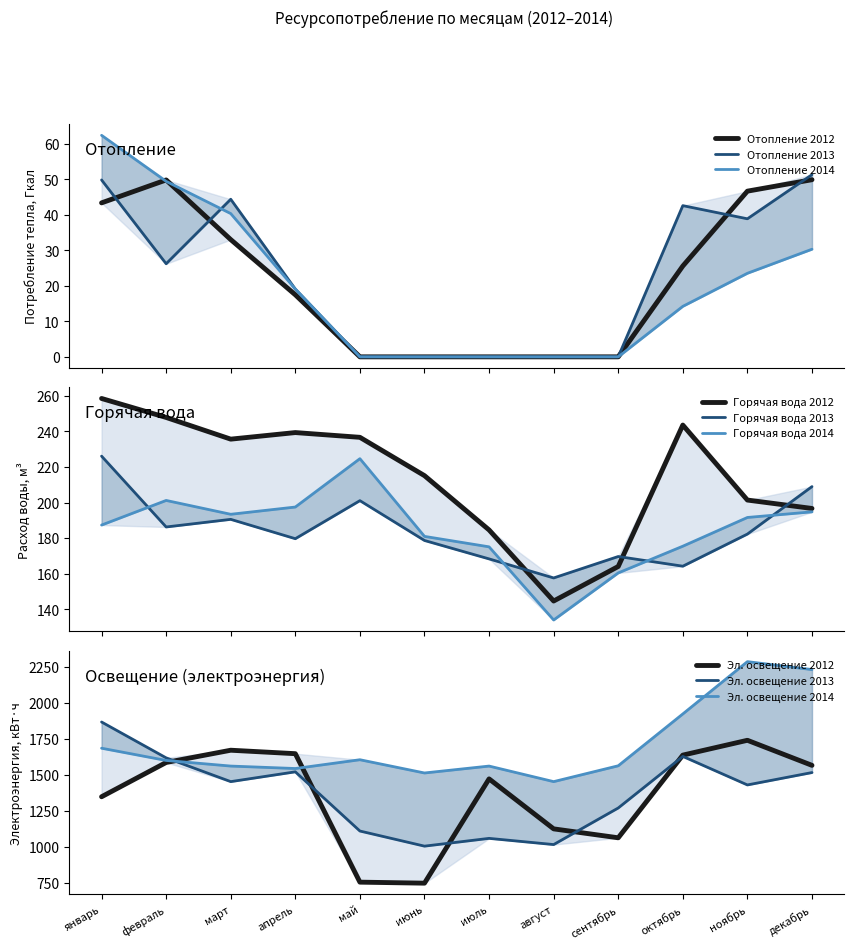

Where does the Отопление 2012 series first go above 25?

январь